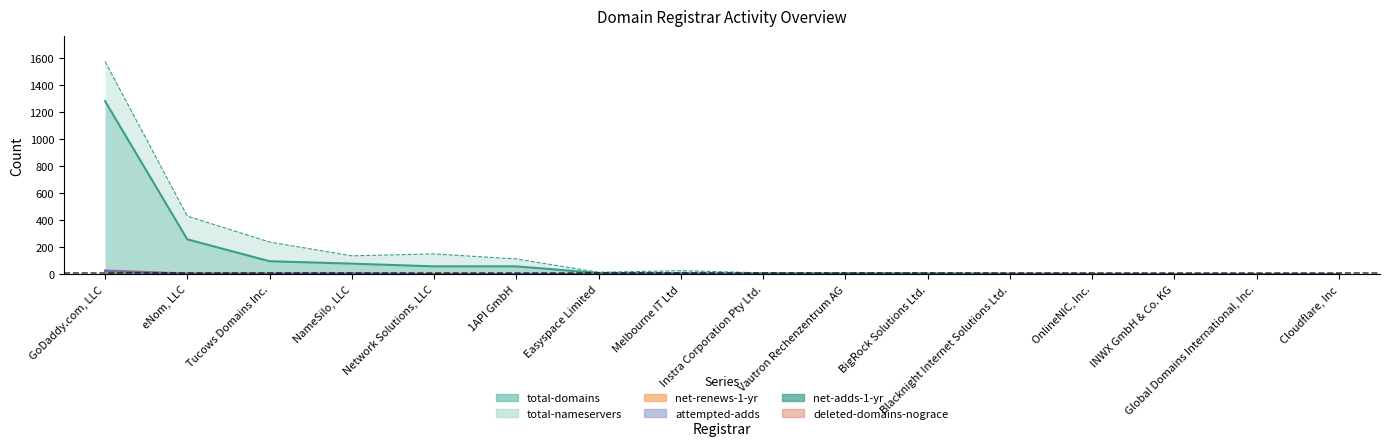

What is the sum of the net-adds-1-yr values at Melbourne IT Ltd and 1API GmbH?

2